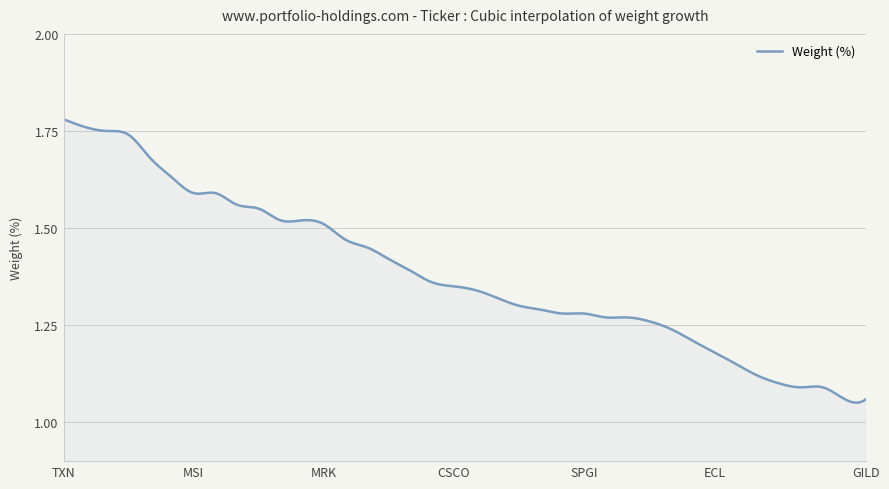

How many lines are shown in the chart?

1